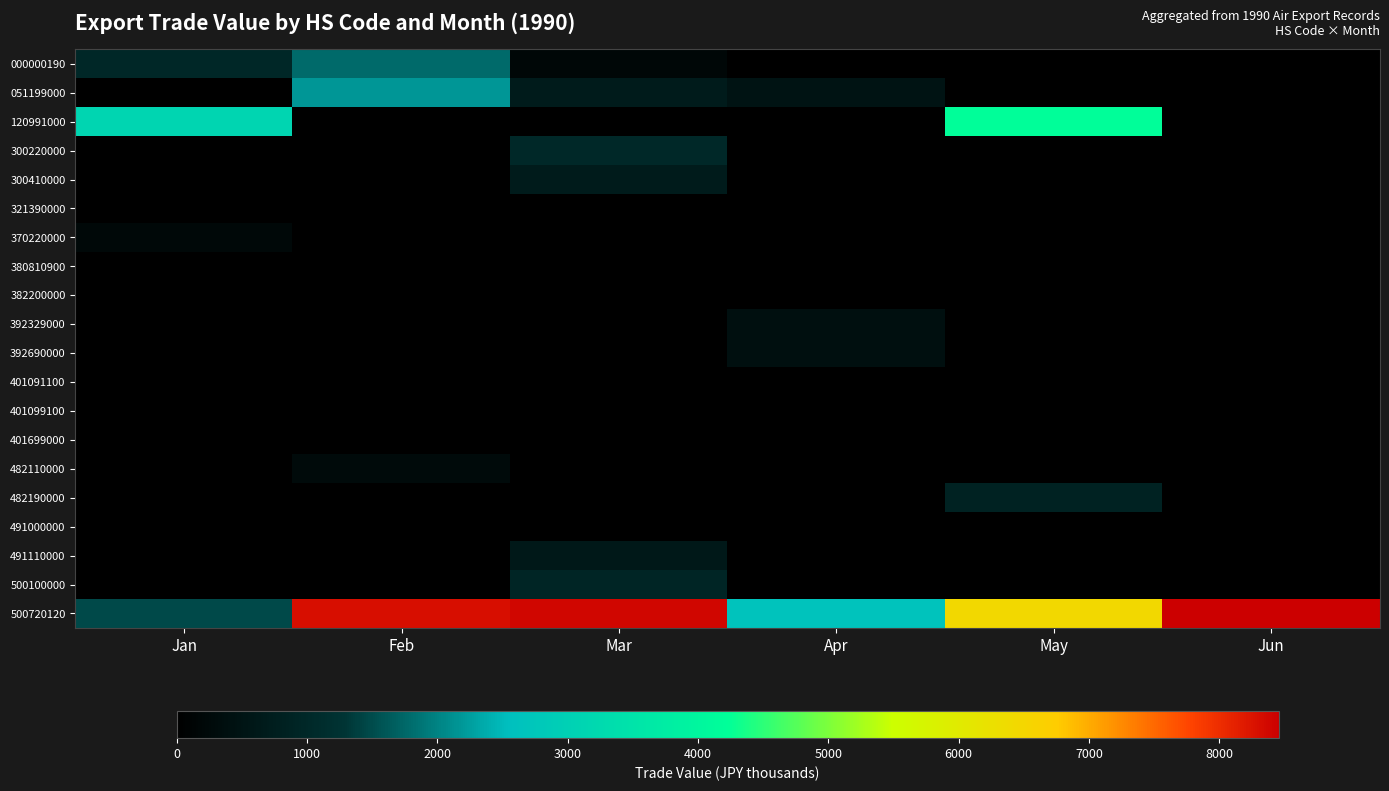

Rank the series by their maximum value, from highest to lowest.

500720120, 120991000, 051199000, 000000190, 300220000, 500100000, 482190000, 300410000, 491110000, 392329000, 392690000, 482110000, 370220000, 321390000, 380810900, 382200000, 401091100, 401099100, 401699000, 491000000